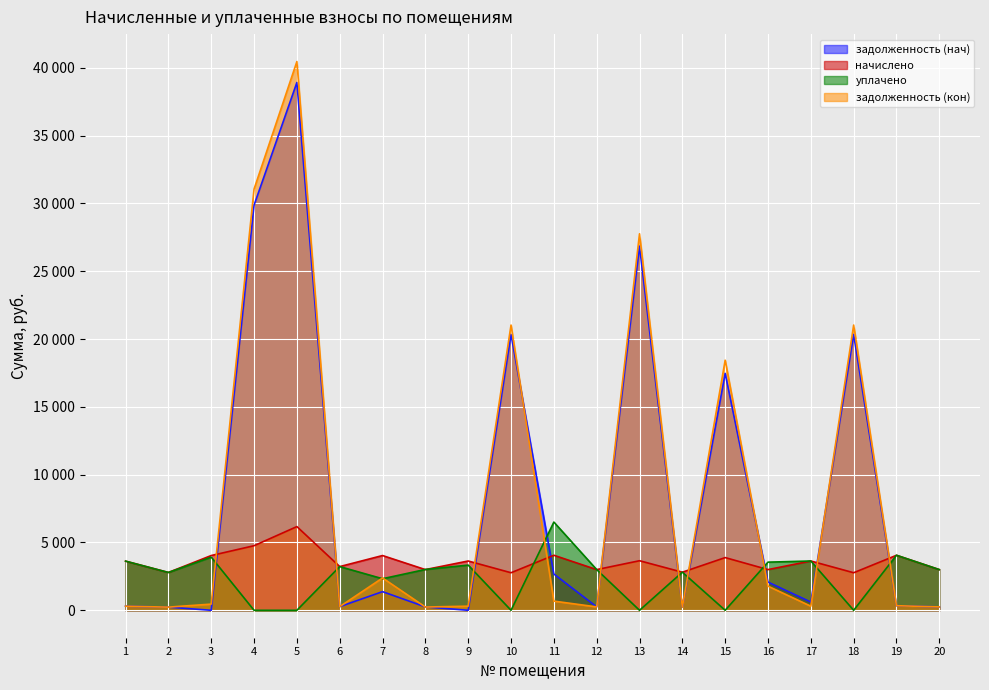

Reading left to right, what are all the values shown in this chart?

задолженность (нач): 1=302.0	2=232.4	3=0.0	4=29869.9	5=38922.2	6=268.5	7=1374.0	8=250.0	9=0.0	10=20341.4	11=2676.2	12=250.0	13=26850.4	14=234.1	15=17470.2	16=2080.0	17=605.8	18=20341.4	19=338.1	20=250.0
начислено: 1=3624.5	2=2788.8	3=4037.3	4=4762.2	5=6171.7	6=3221.8	7=4037.3	8=3000.2	9=3634.6	10=2768.8	11=4057.4	12=3000.2	13=3654.7	14=2809.0	15=3886.2	16=3000.2	17=3634.6	18=2768.8	19=4057.4	20=3000.2
уплачено: 1=3624.5	2=2788.8	3=3918.6	4=0.0	5=0.0	6=3221.8	7=2326.9	8=3010.2	9=3331.7	10=0.0	11=6504.8	12=3000.2	13=0.0	14=2809.0	15=0.0	16=3550.0	17=3634.6	18=0.0	19=4057.4	20=3000.2
задолженность (кон): 1=302.0	2=232.4	3=455.1	4=31060.5	5=40465.1	6=268.5	7=2383.3	8=240.0	9=302.9	10=21033.6	11=676.2	12=250.0	13=27764.1	14=234.1	15=18441.7	16=1780.1	17=302.9	18=21033.6	19=338.1	20=250.0